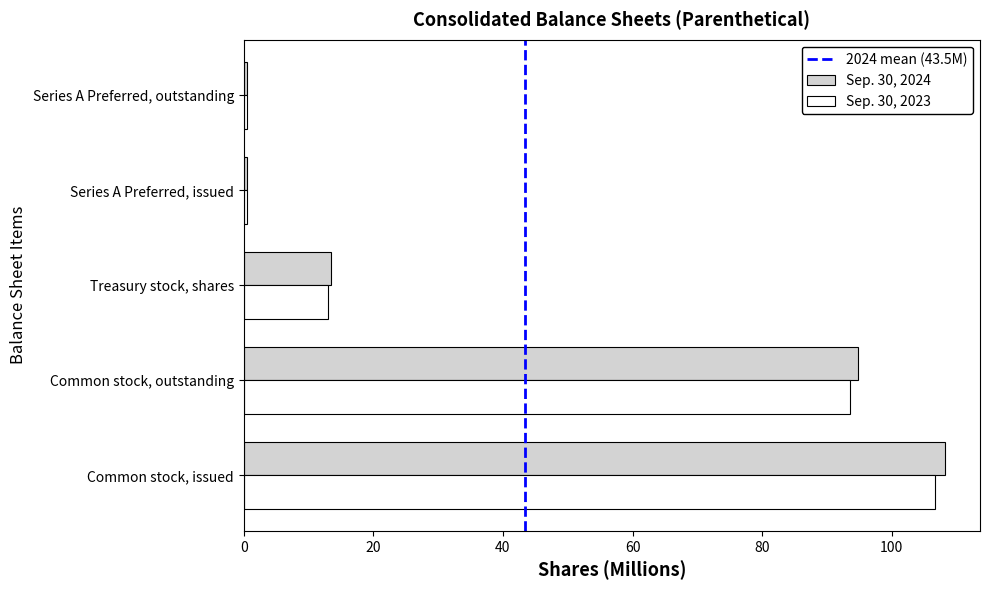

True or false: Sep. 30, 2024 has a value of 154.4 at Common stock, issued.

False